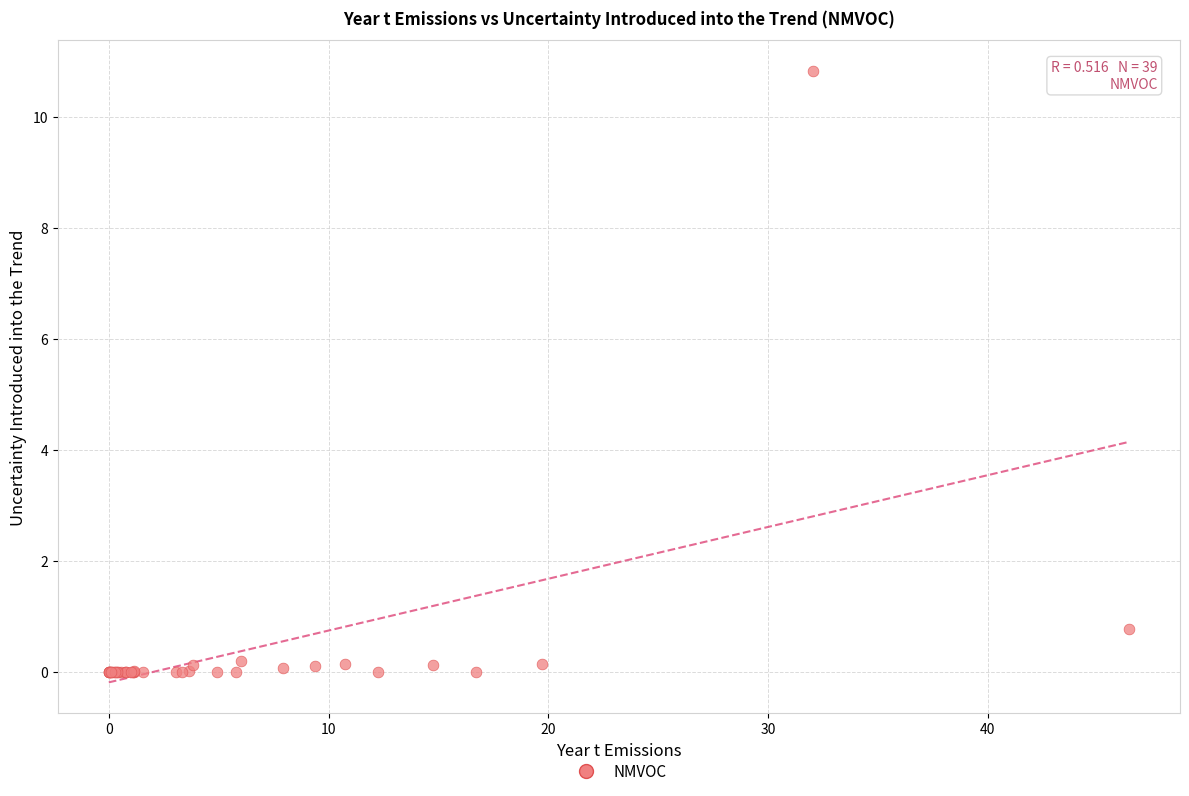

What Y value in the scatter plot is closest to 5?

0.8